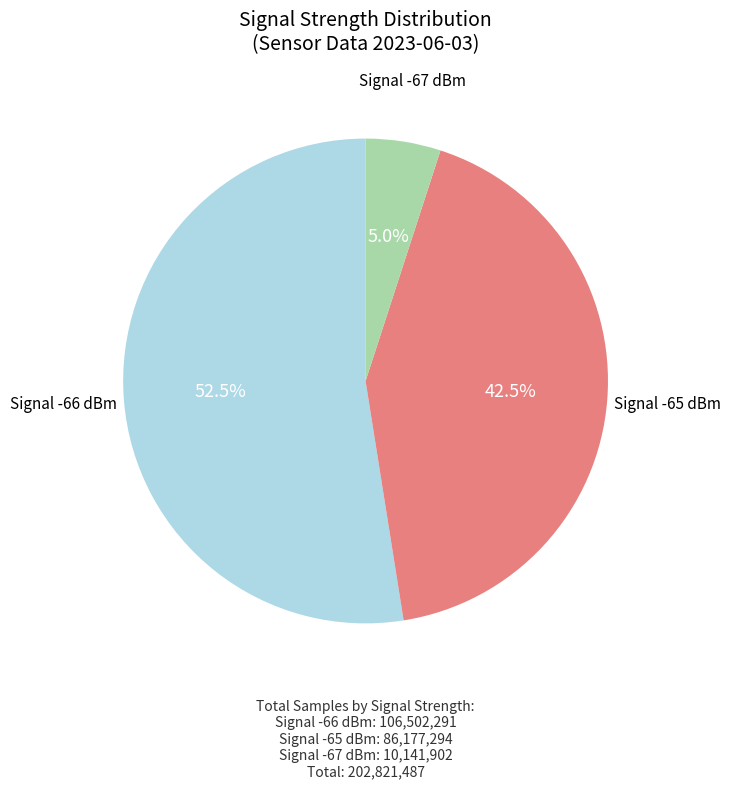

Does any single category account for the majority?

Yes